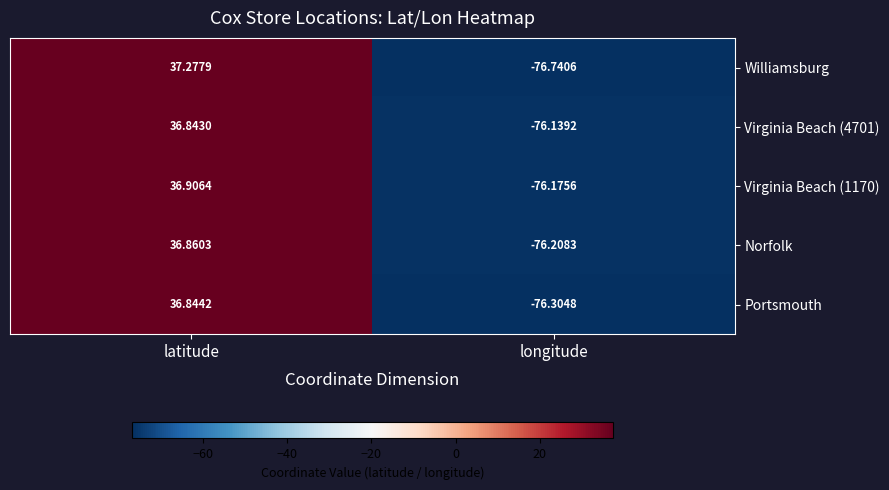

Which label corresponds to the largest value in the chart?

latitude